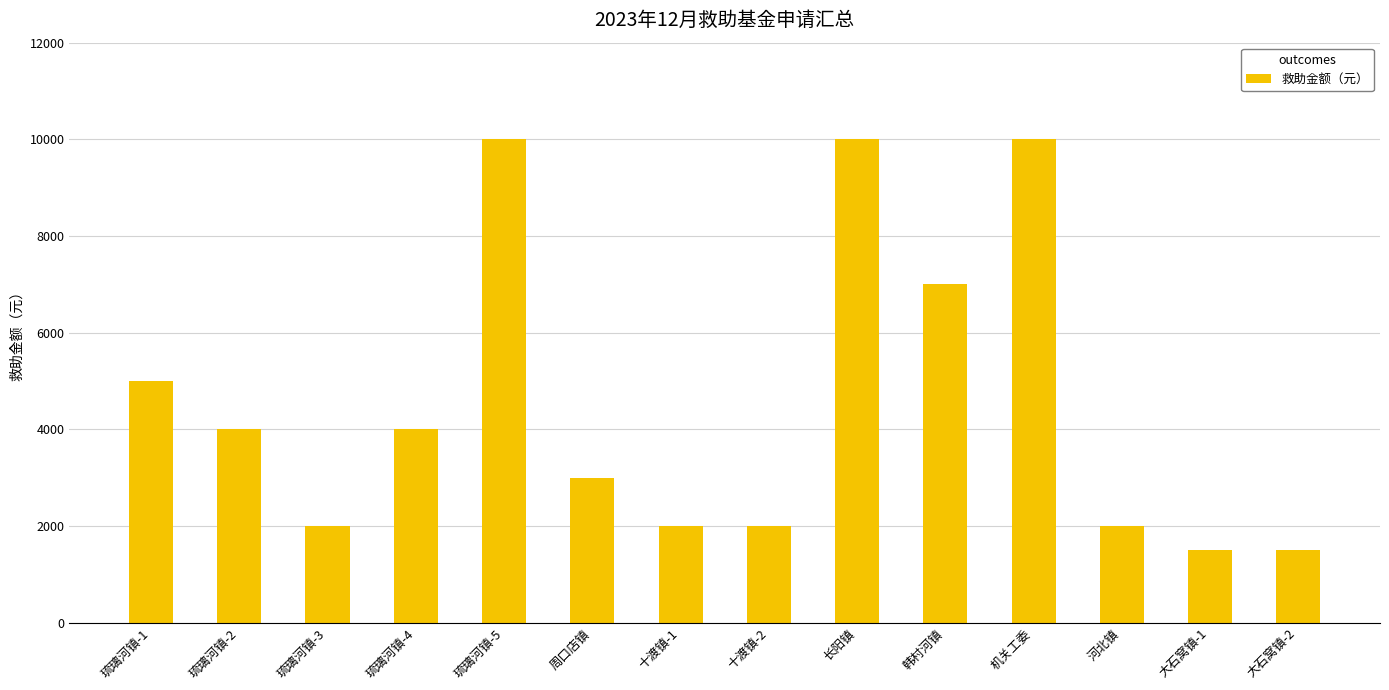

At which label does the data first exceed 4000?

琉璃河镇-1